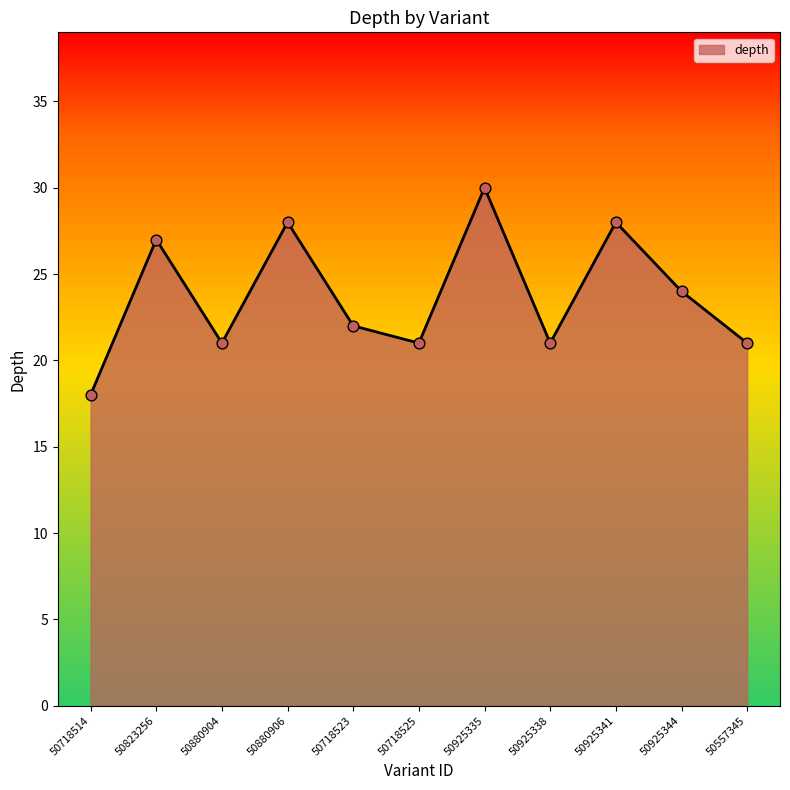

Between 50718514 and 50823256, which is larger?

50823256